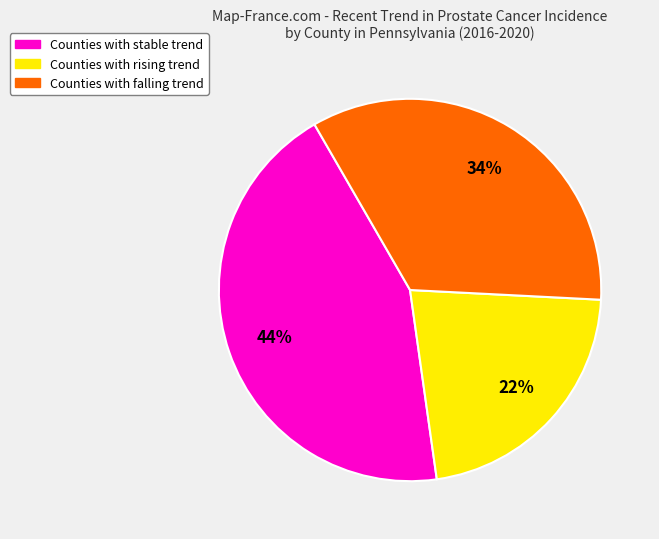

How many segments does this pie chart have?

3